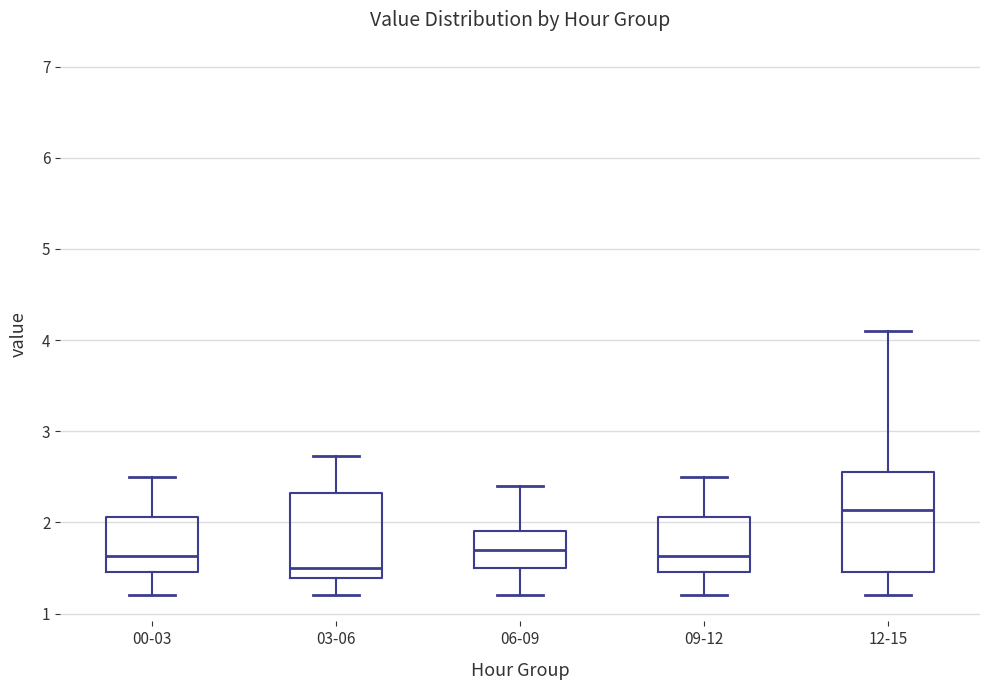

Which box has the lowest median line?

03-06